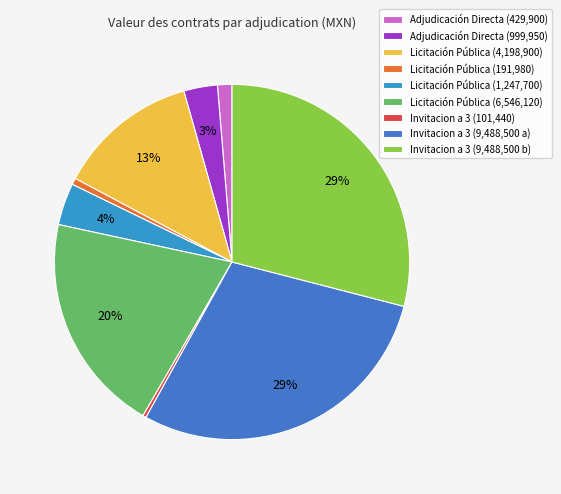

Count the number of slices in the pie.

9